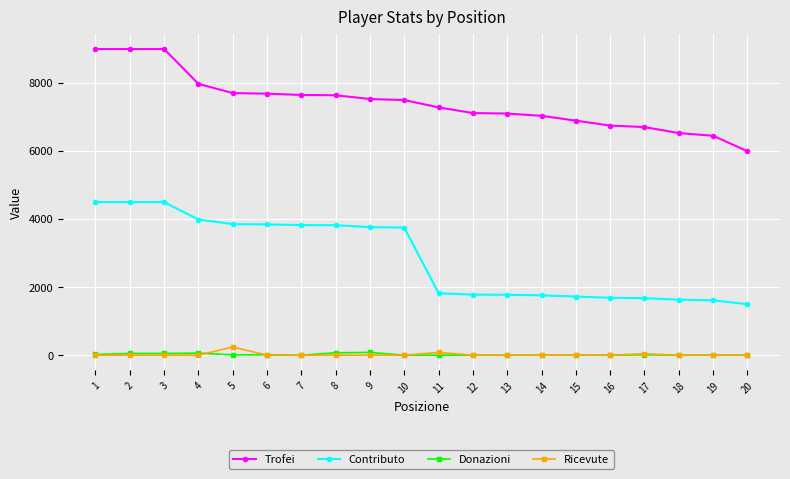

True or false: Ricevute and Contributo intersect in this chart.

False